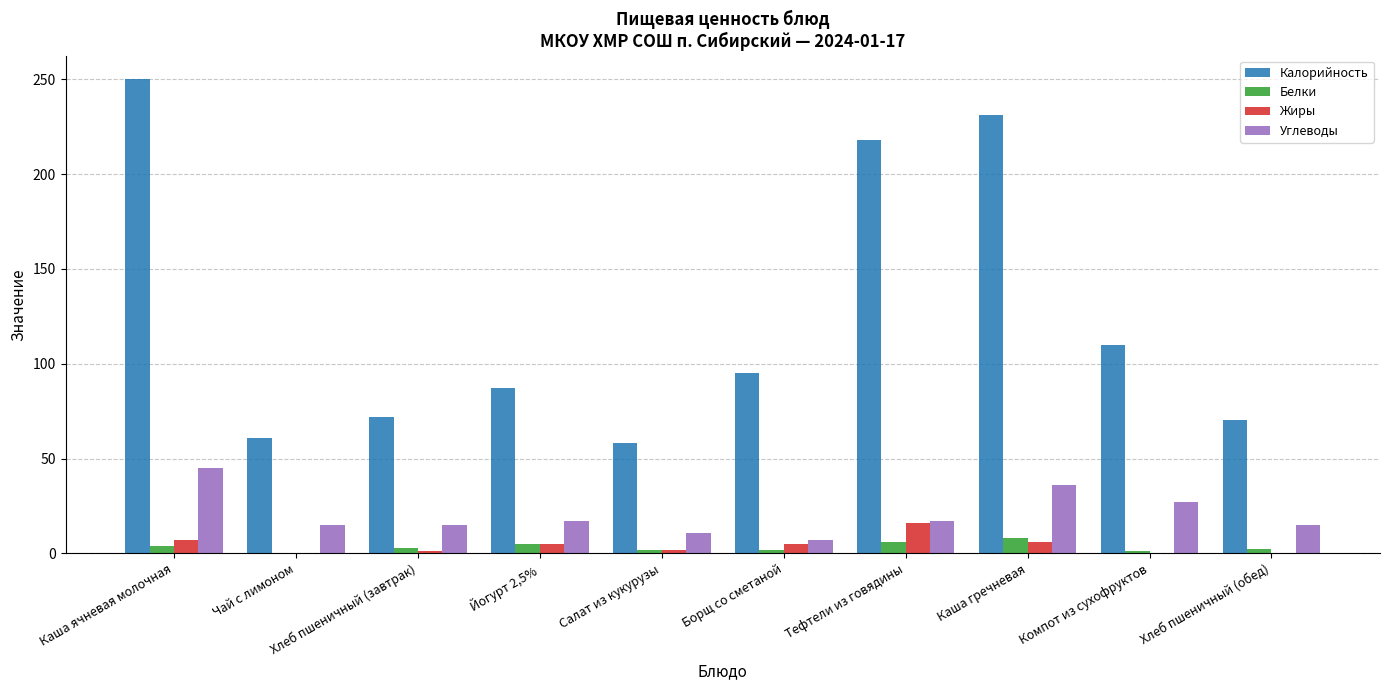

What is the approximate value of Жиры at Каша гречневая?

6.0